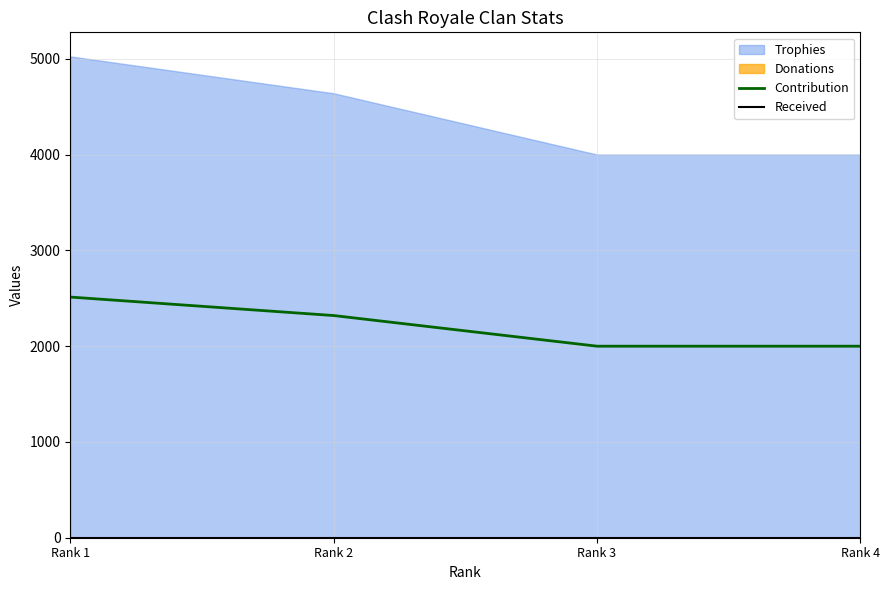

How many lines are shown in the chart?

2